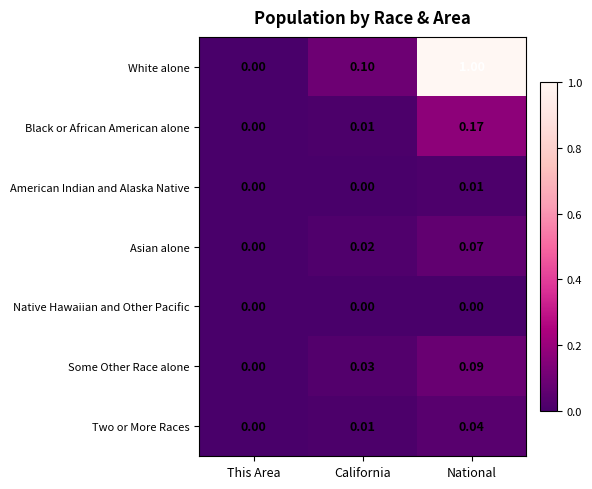

At which category is the sum across all series the highest?

National